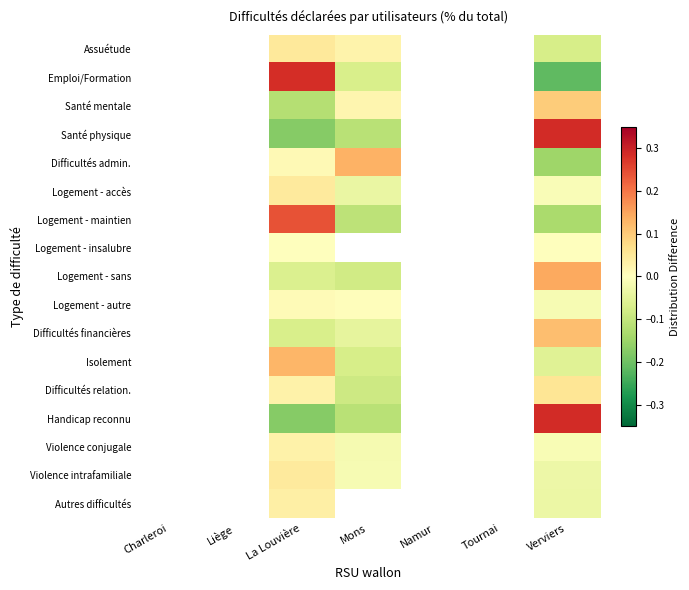

Which label corresponds to the smallest value in the chart?

Verviers